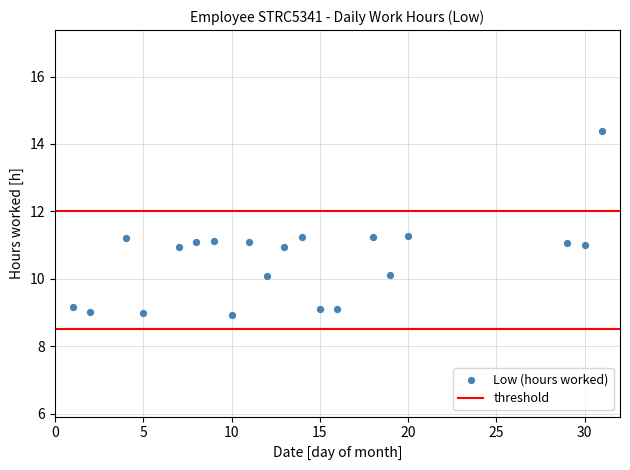

What is the range of Y values (max minus min)?

5.5